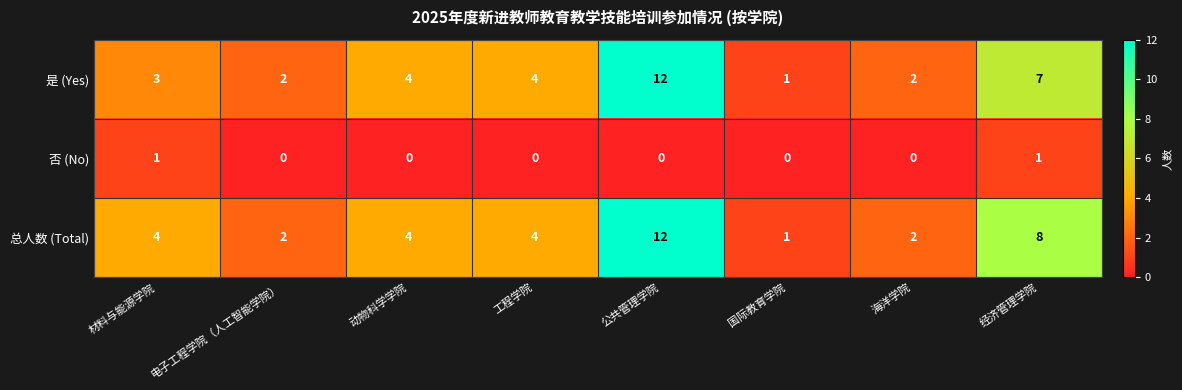

Which series changed the most between 电子工程学院（人工智能学院） and 经济管理学院?

总人数 (Total)